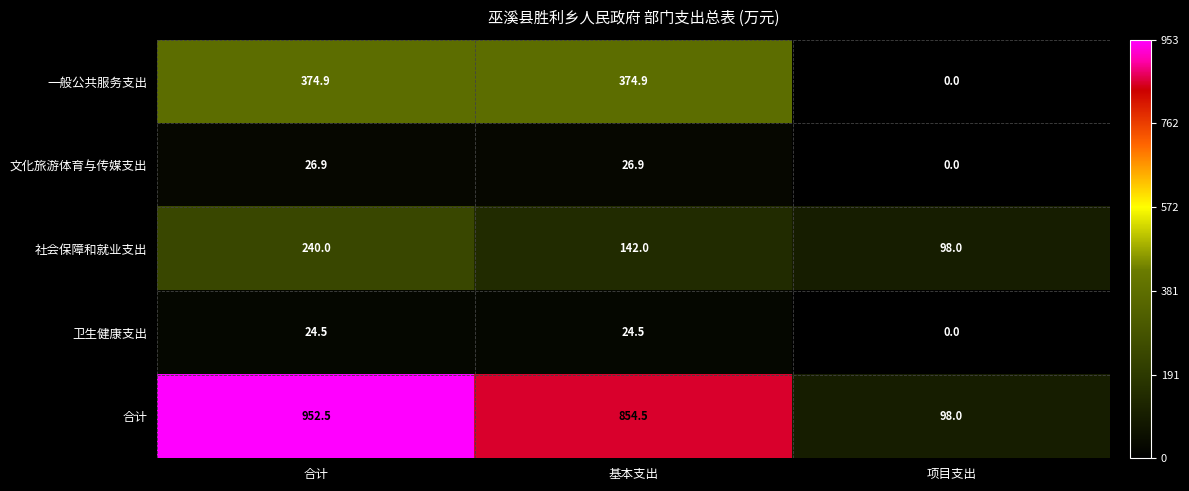

Which label corresponds to the smallest value in the chart?

项目支出